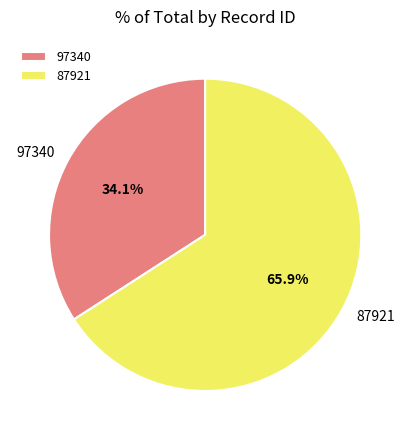

Rank the categories by value from lowest to highest.

97340, 87921